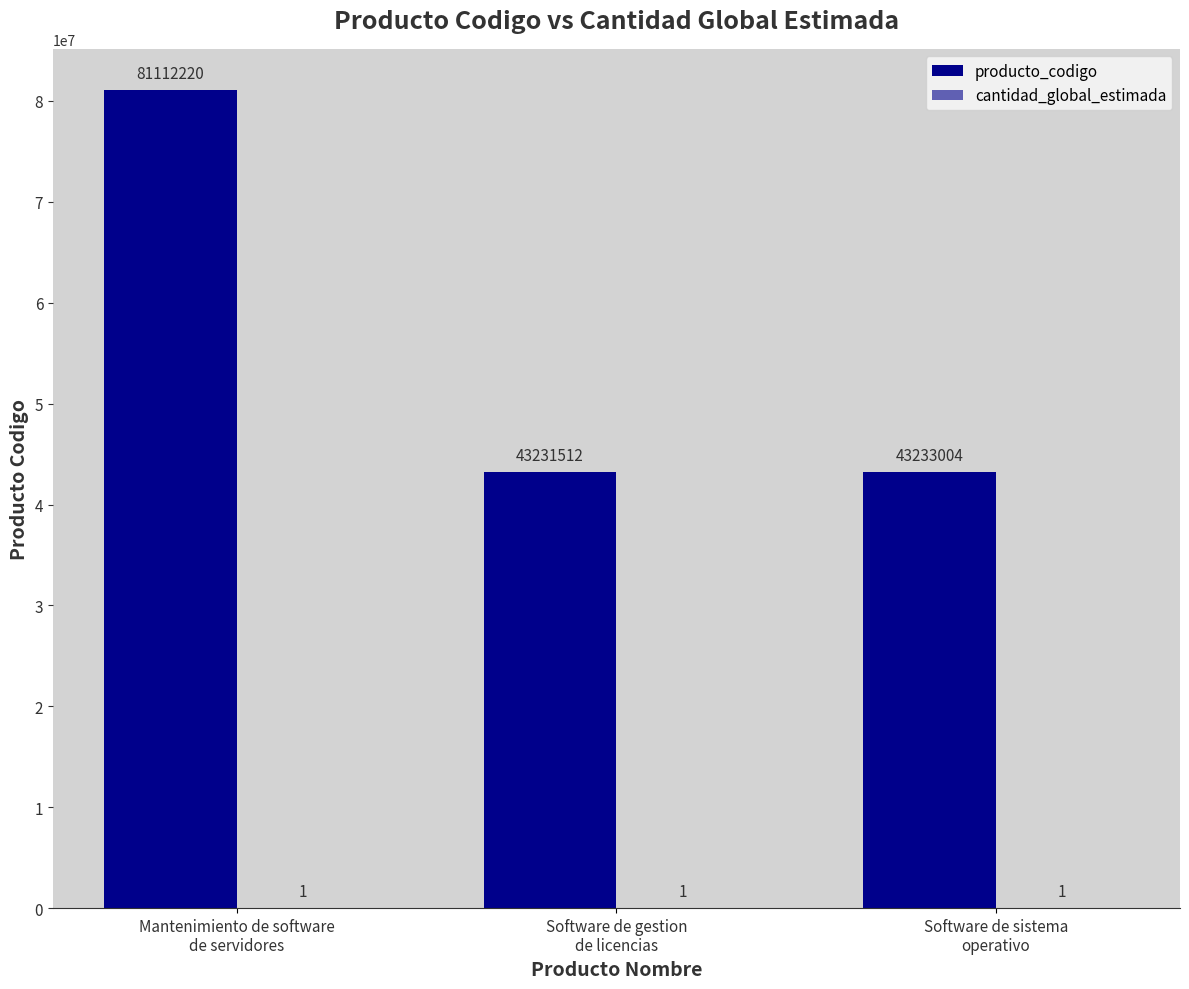

Count the number of data series in this chart.

2